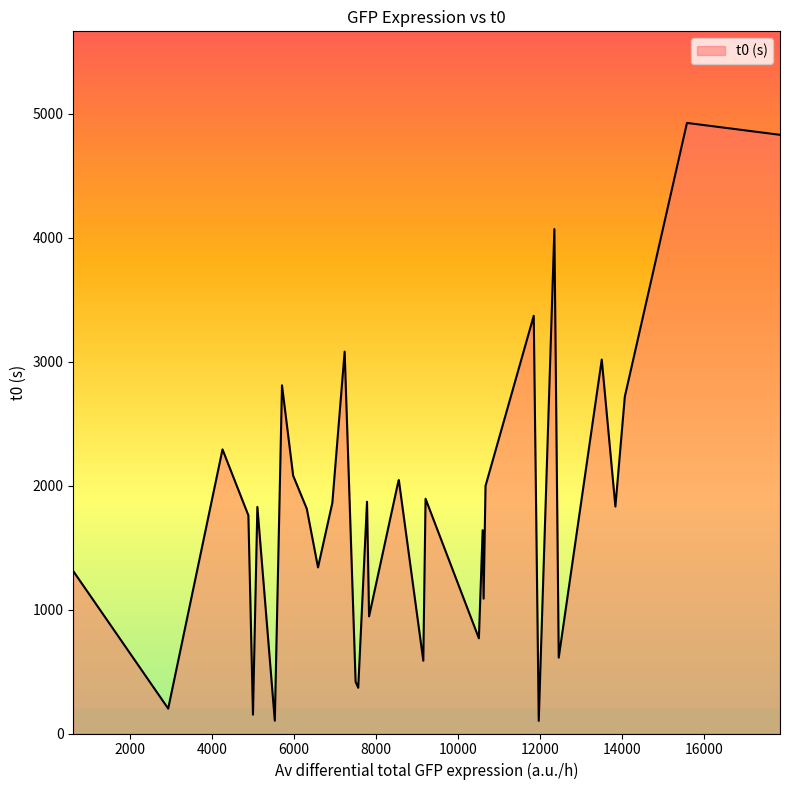

What is the smallest value displayed?

102